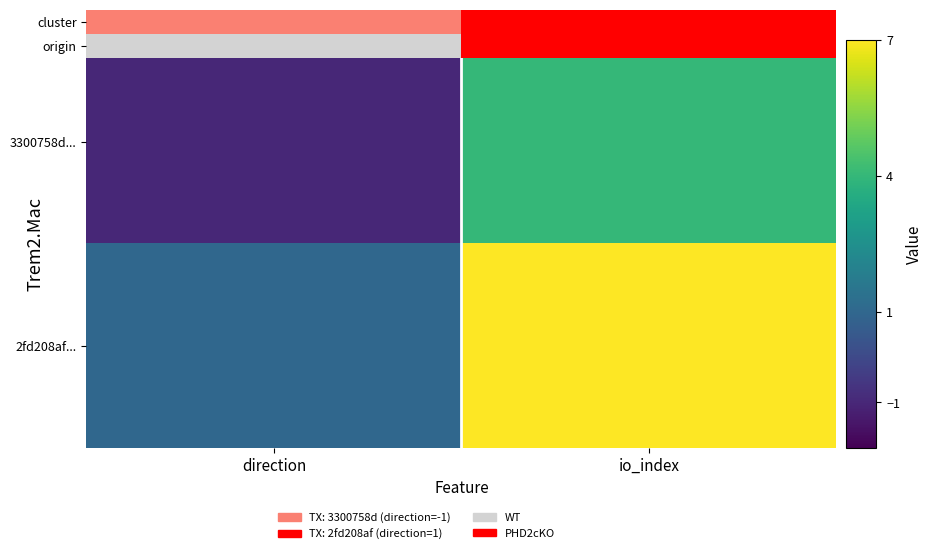

What is the total value across all series at io_index?

11